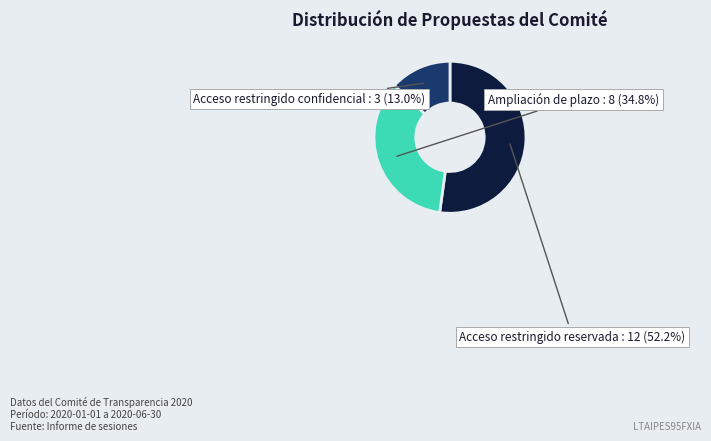

How many slices are in this pie chart?

3